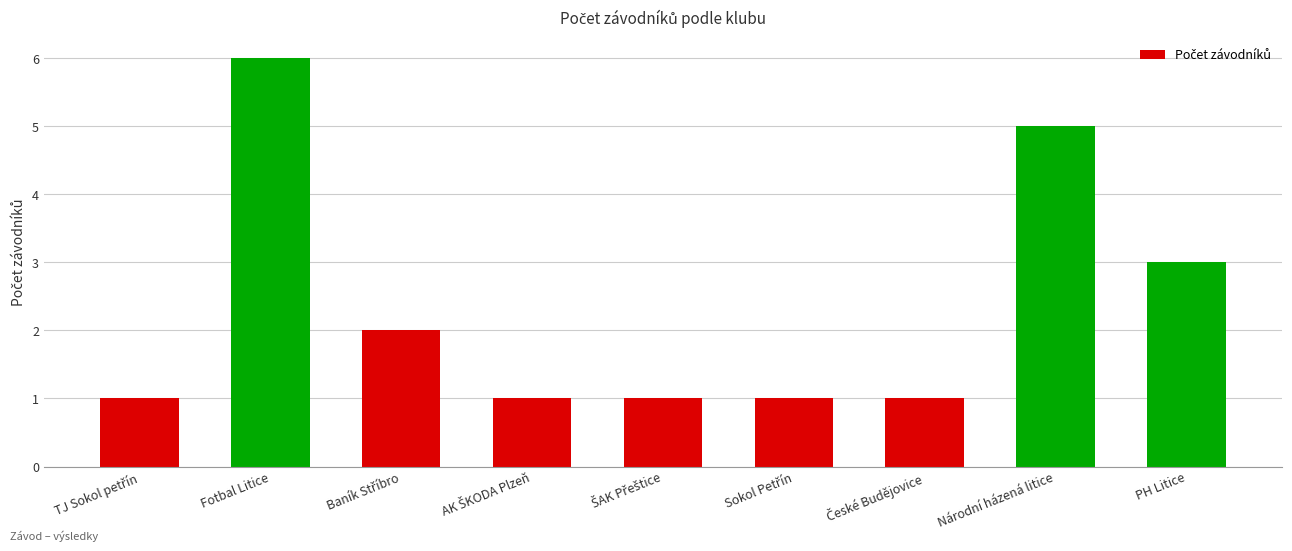

Reading right to left, list all the values displayed in this chart.

3	5	1	1	1	1	2	6	1